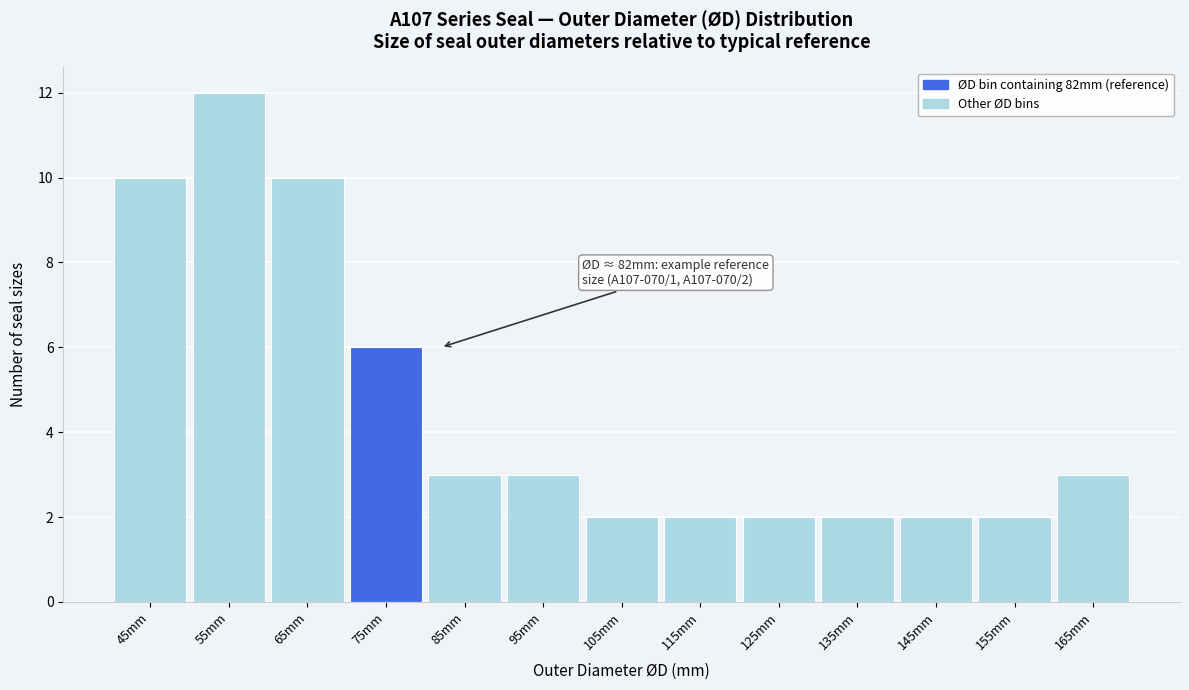

Reading right to left, extract all data points from this chart.

165mm=3	155mm=2	145mm=2	135mm=2	125mm=2	115mm=2	105mm=2	95mm=3	85mm=3	75mm=6	65mm=10	55mm=12	45mm=10